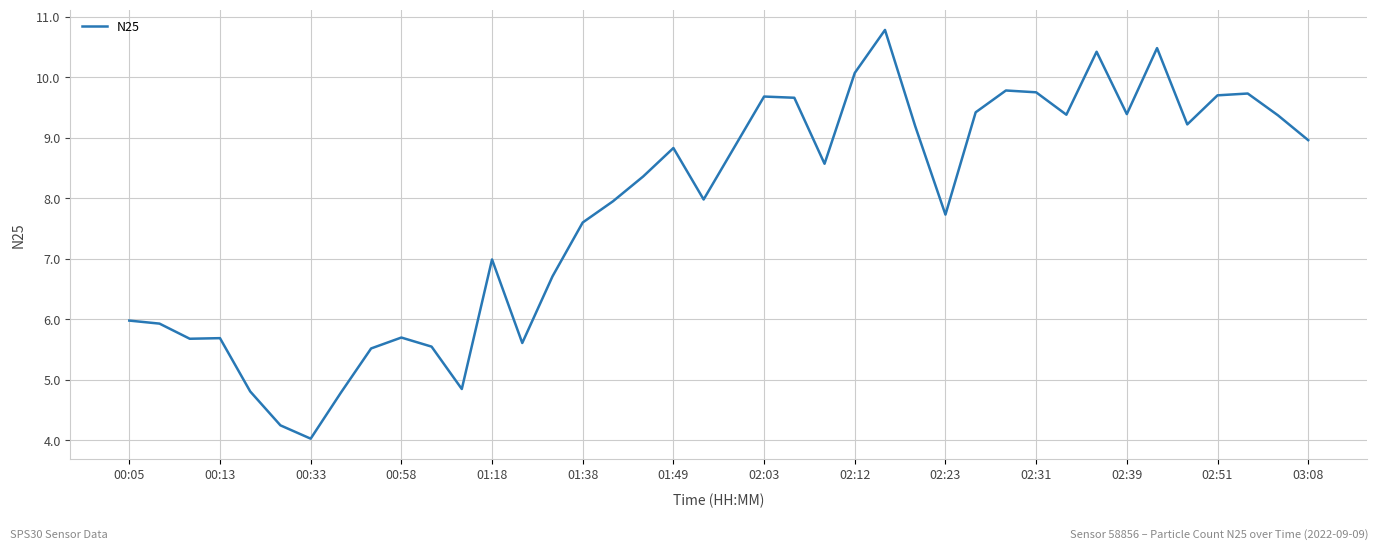

What is the smallest value displayed?

4.0